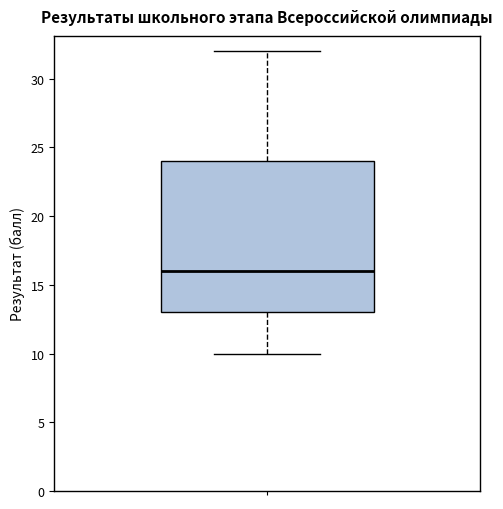

Where is the lower edge of the box on the y-axis? The values are not printed on the chart, so give them approximately, as read against the axis.

13